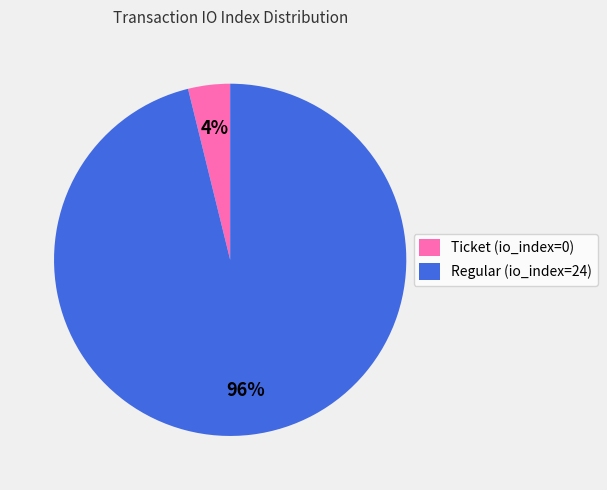

How many slices are in this pie chart?

2